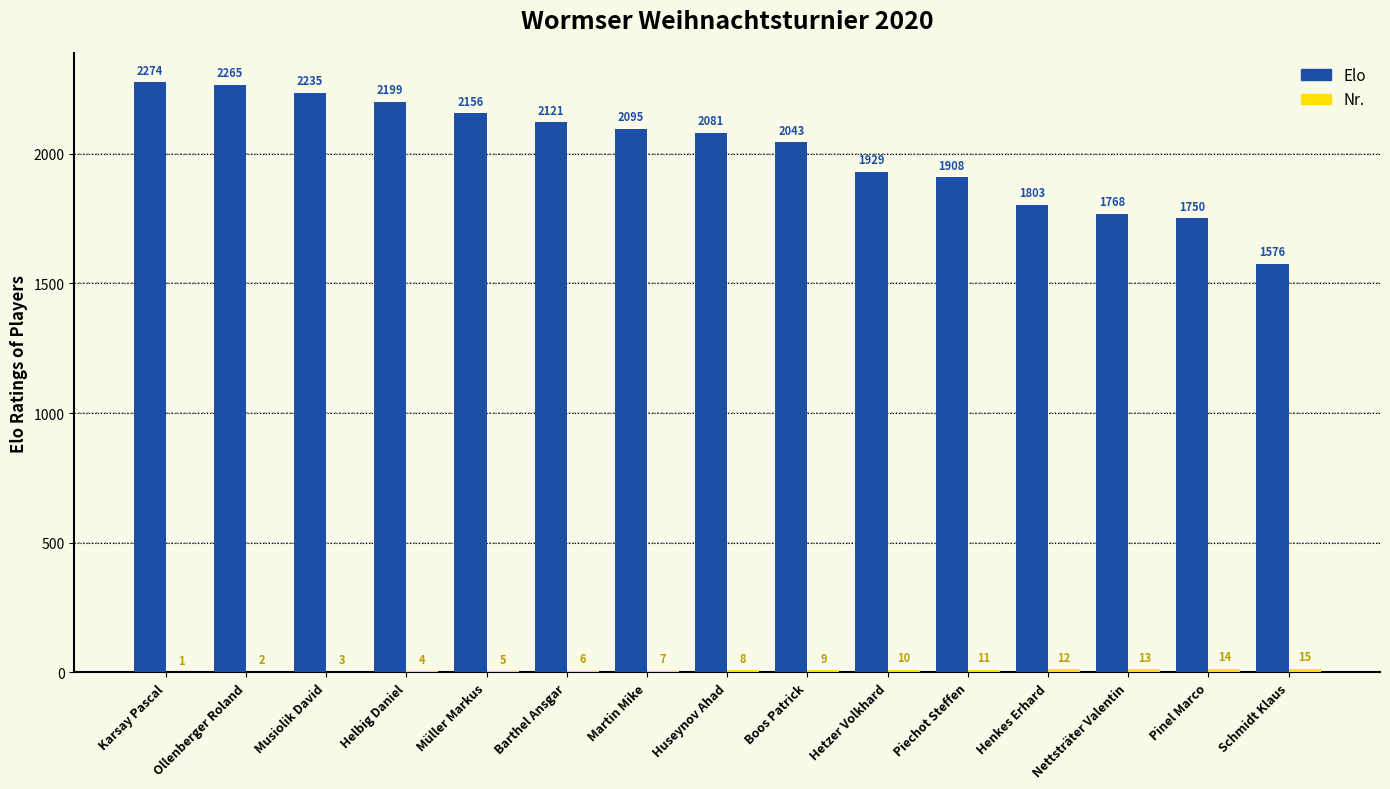

How many distinct data groups are displayed?

2